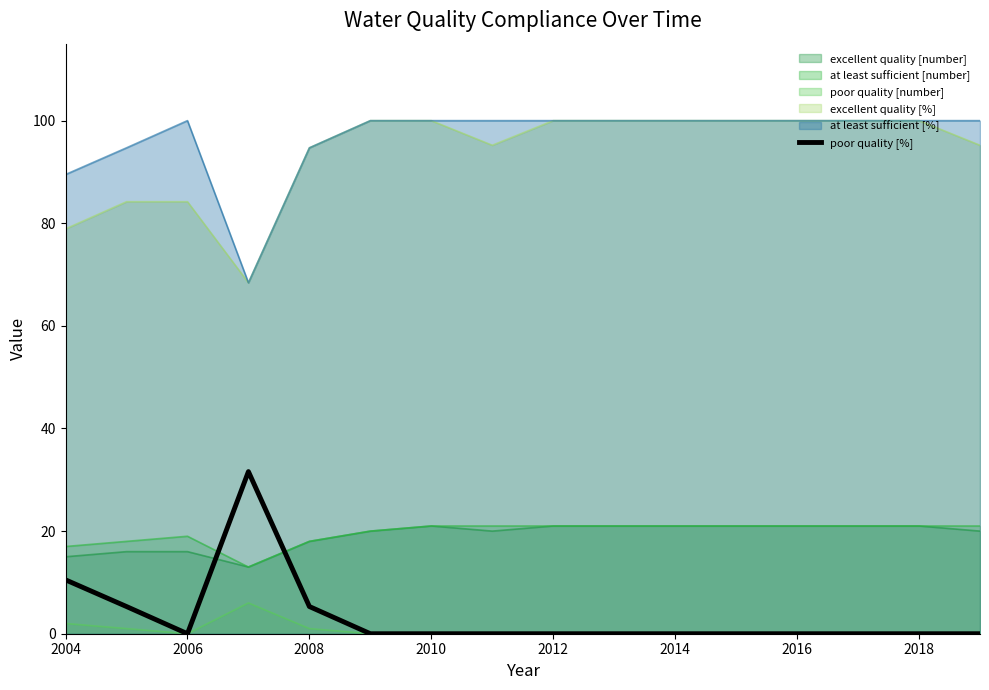

True or false: poor quality [%] and excellent quality [%] cross at least once.

False